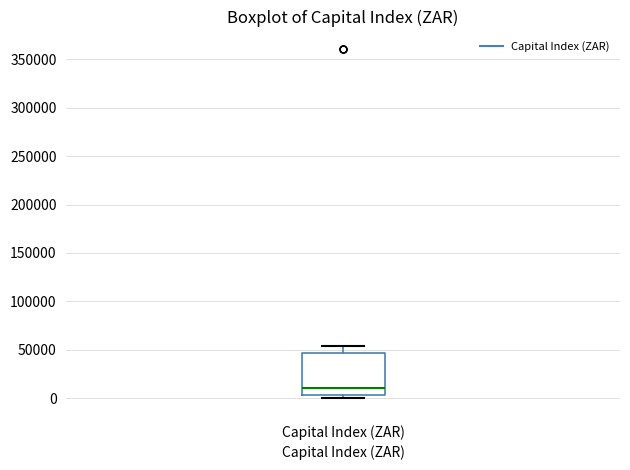

Where is the lower edge of the box for Capital Index (ZAR) on the y-axis? The values are not printed on the chart, so give them approximately, as read against the axis.

5000